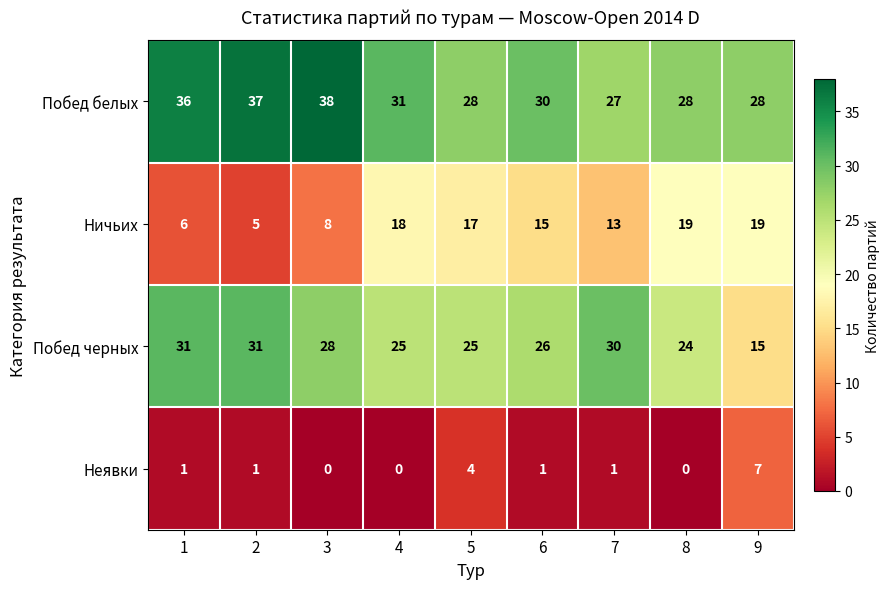

What is the difference between the highest and lowest values at 2?

36